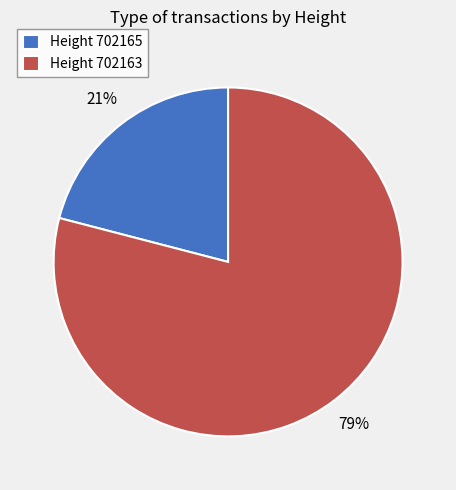

To the nearest percent, what portion does Height 702165 represent?

21%